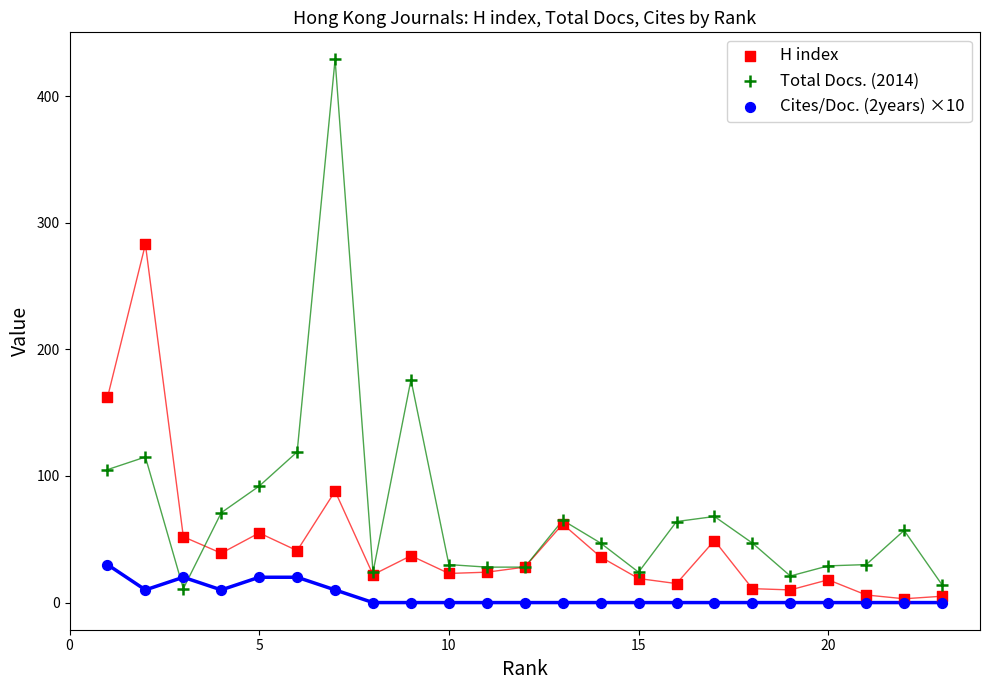

In the H index series, what Y value is closest to 143?

162